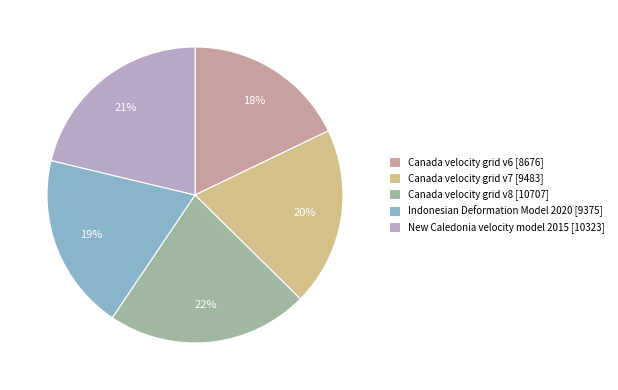

Which category has the biggest portion of the pie?

Canada velocity grid v8